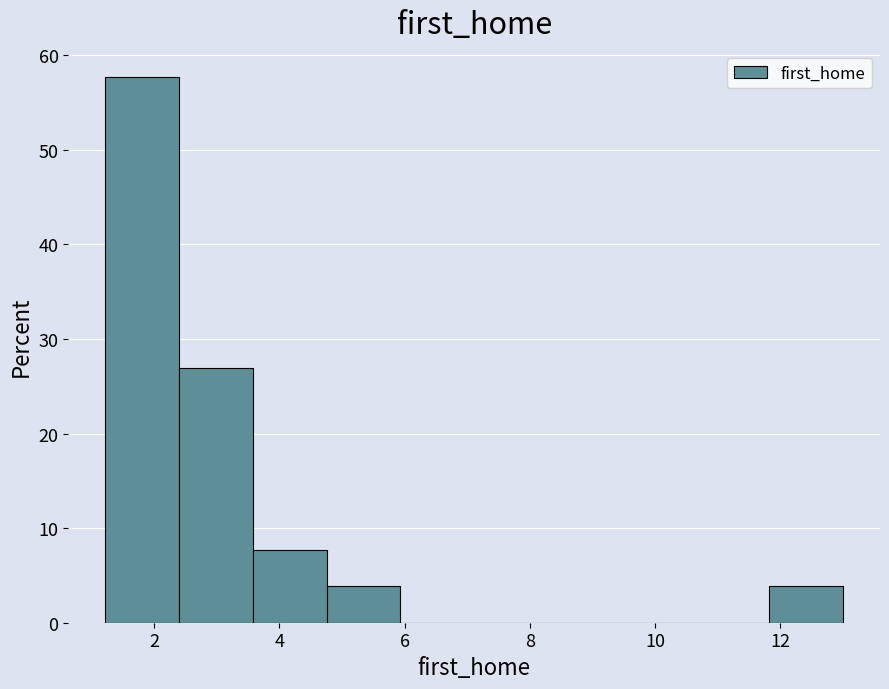

How tall is the bar that spans 2.4 to 3.6 on the x-axis? Neither the bar edges nor the heights are printed on the chart, so give them approximately, as read against the axes.

27